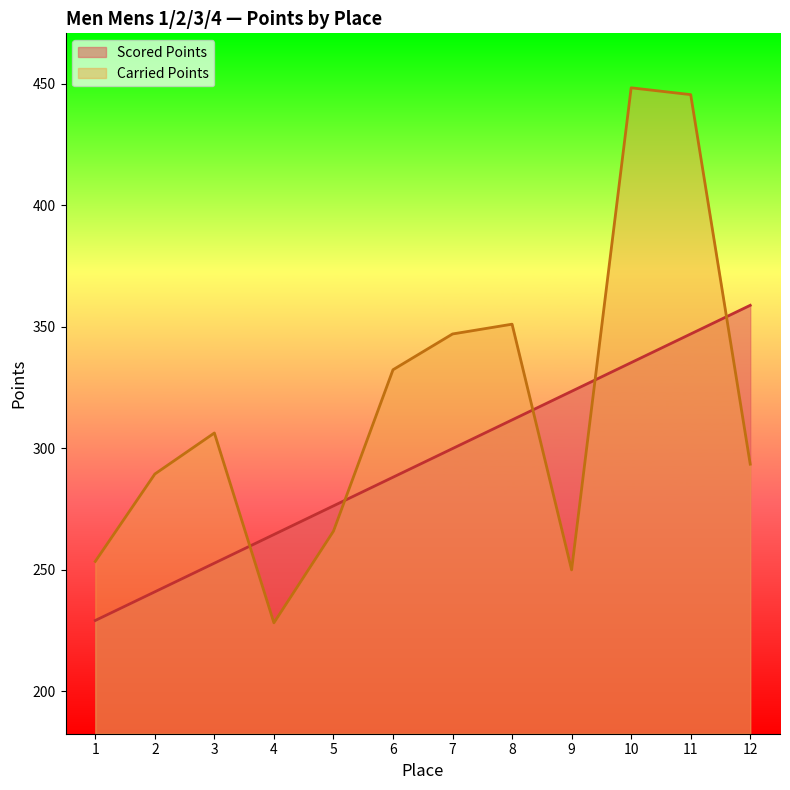

The Carried Points series shows 138.2 at 10. True or false?

False